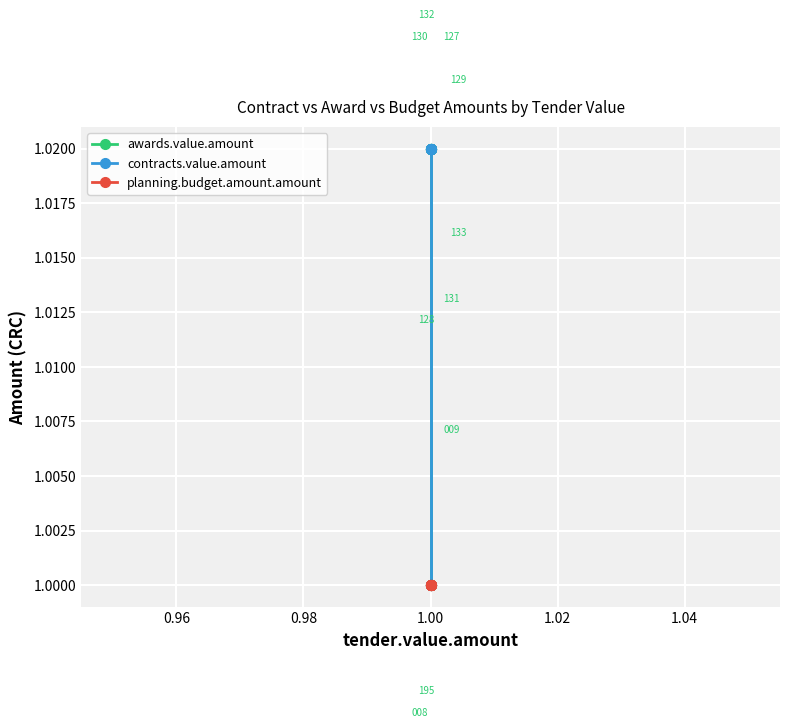

What is the value of the planning.budget.amount.amount point at the 9th from the left?

1.0